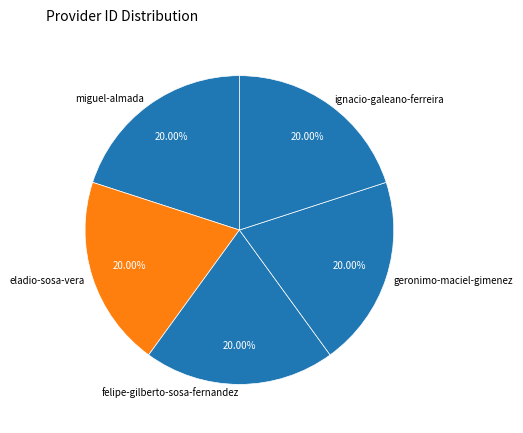

Is the sum of geronimo-maciel-gimenez and eladio-sosa-vera greater than half?

No